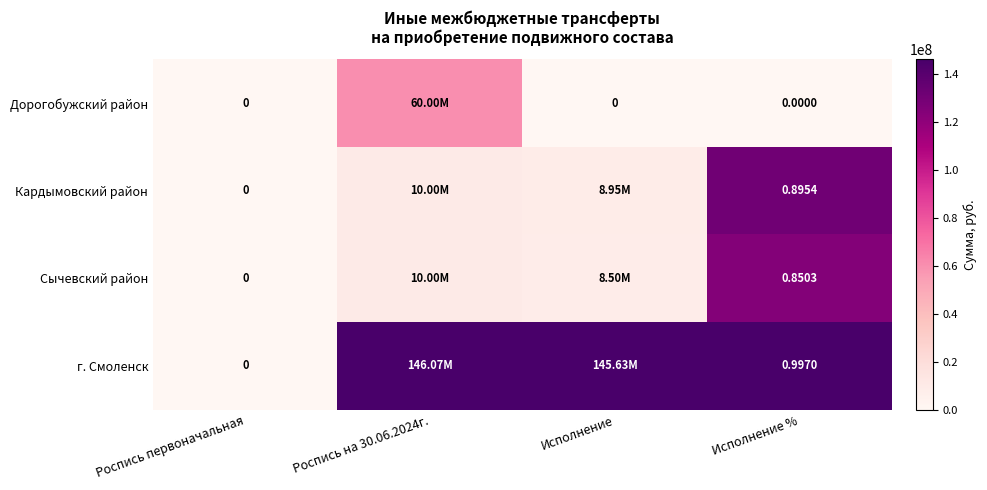

At which label does Сычевский район reach its peak?

Исполнение %